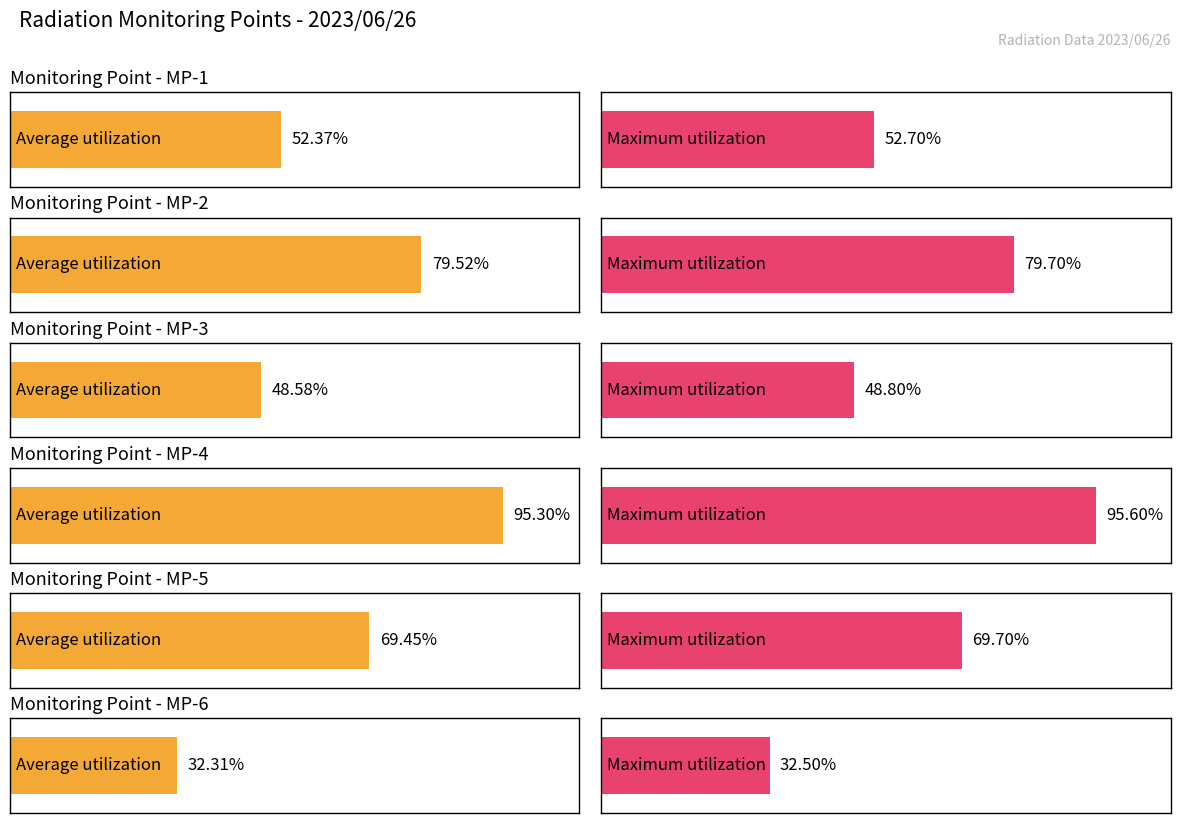

At 7, list the series in order from smallest to largest.

MP-6(uSv/h), MP-3(uSv/h), MP-1(uSv/h), MP-5(uSv/h), MP-2(uSv/h), MP-4(uSv/h)